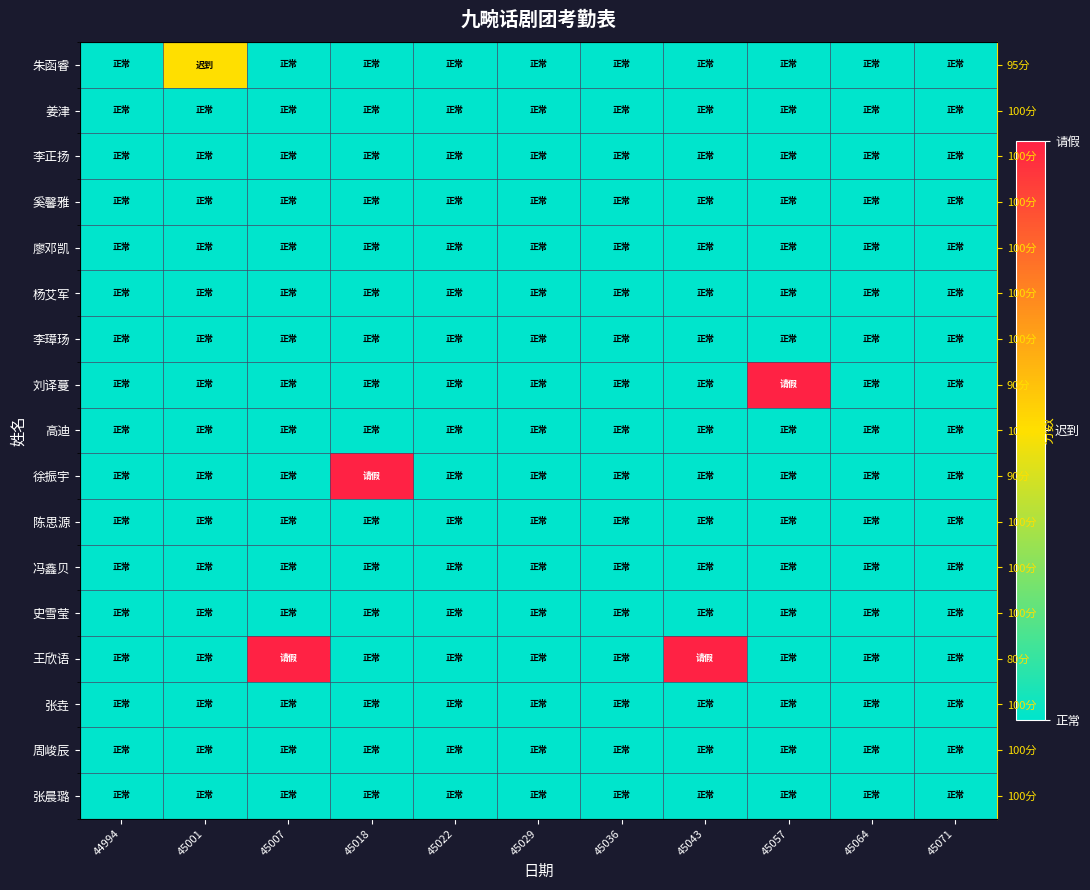

Is it true that 李正扬 equals 2 at 45022?

False